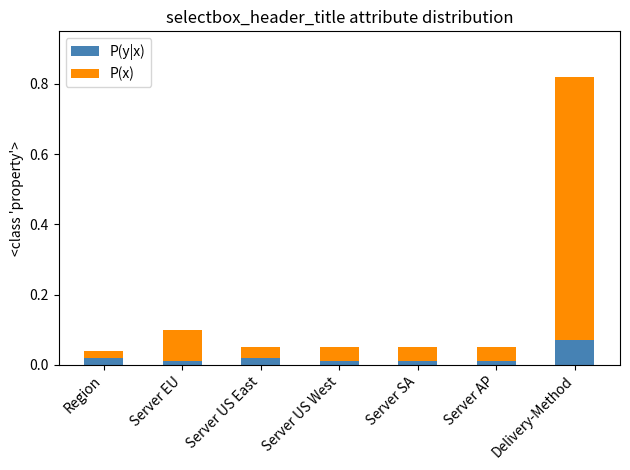

Which category has the highest value in the P(y|x) series?

Delivery-Method